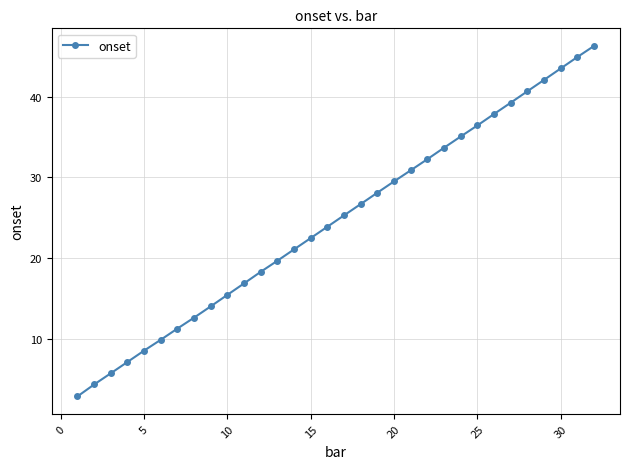

What is the difference between the maximum and minimum values?

43.5